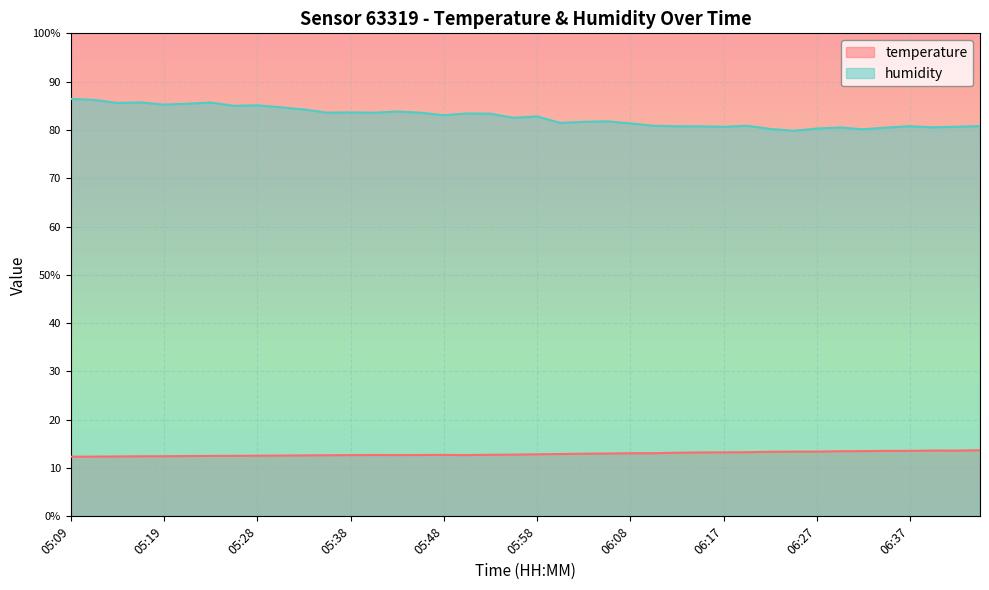

At which category is the sum across all series the highest?

05:09